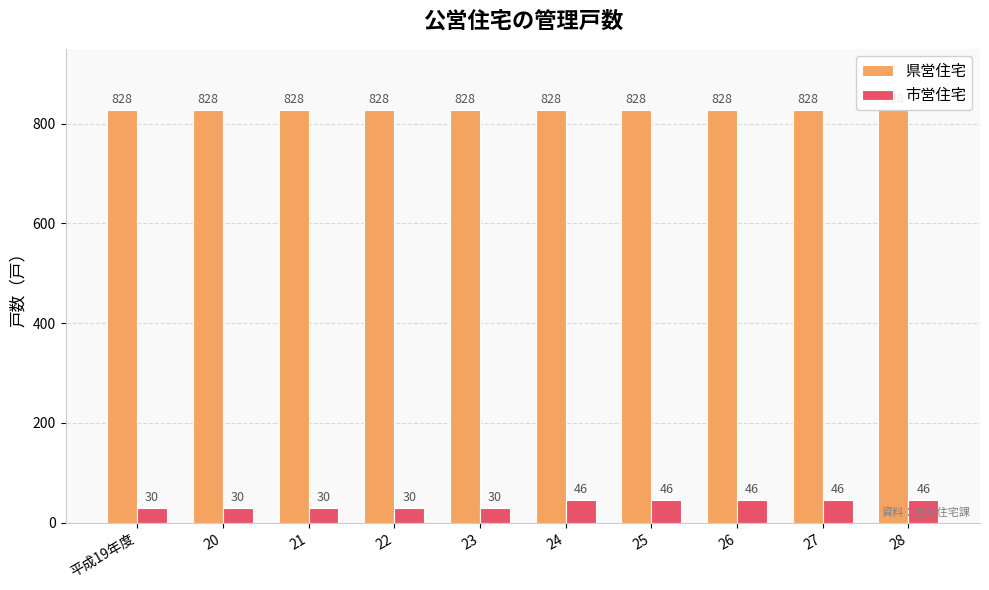

Between 22 and 23, which is larger?

22